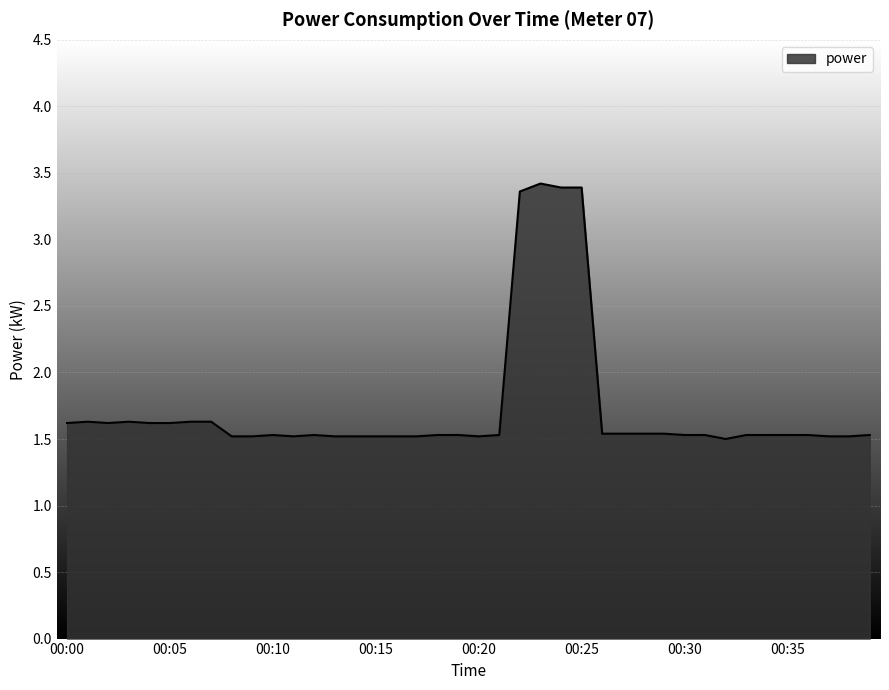

What is the difference between the maximum and minimum values?

1.9